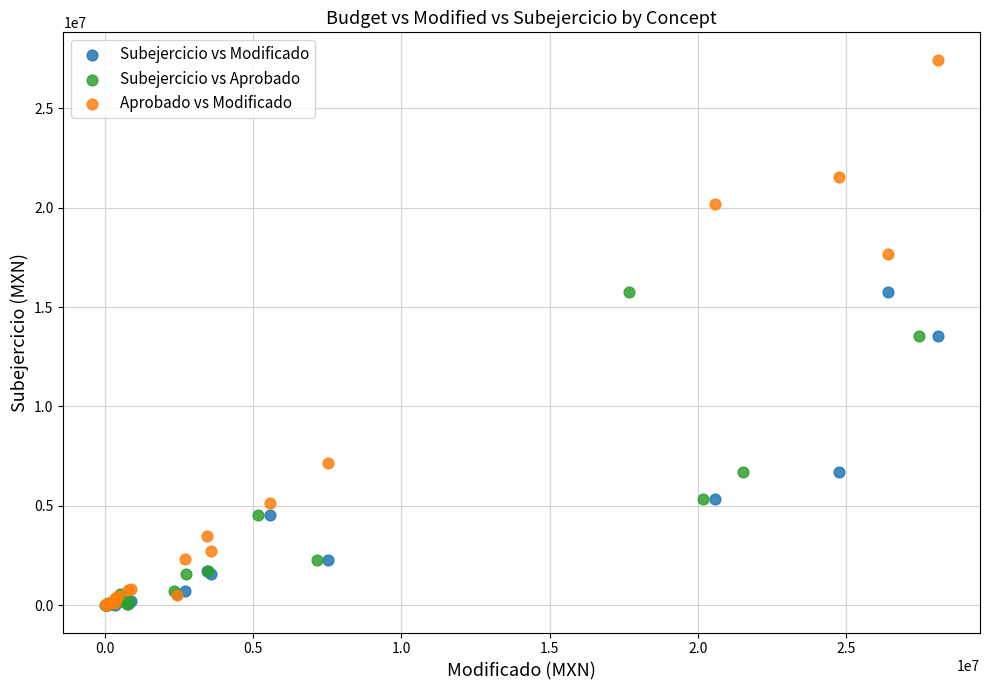

Which series contains the highest Y value?

Aprobado vs Modificado